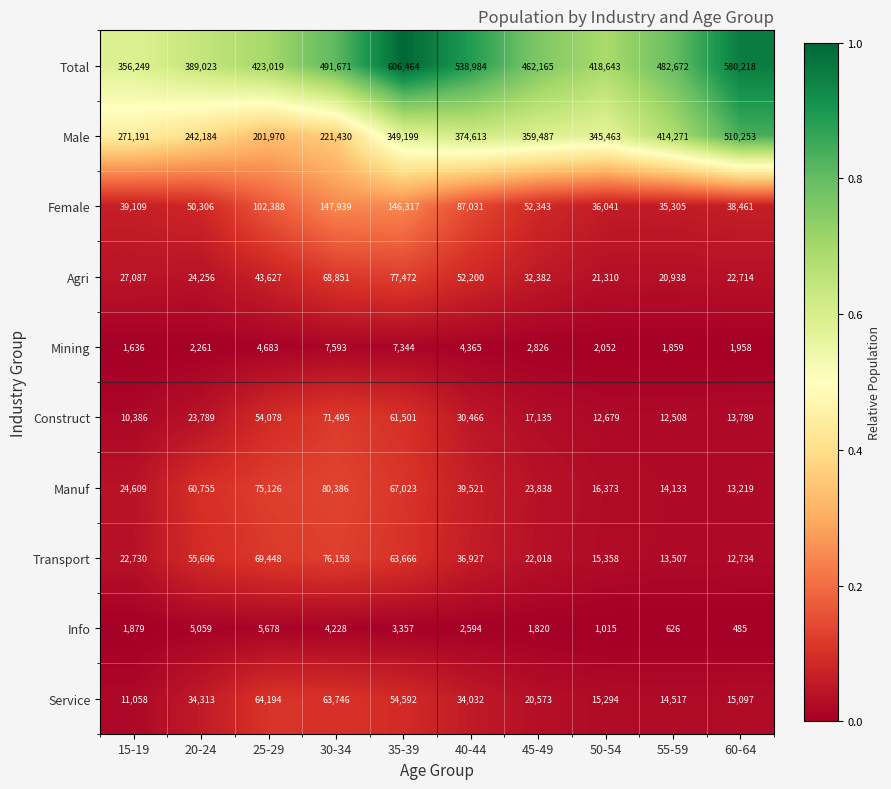

What is the spread (max minus min) of values at 20-24?

386762